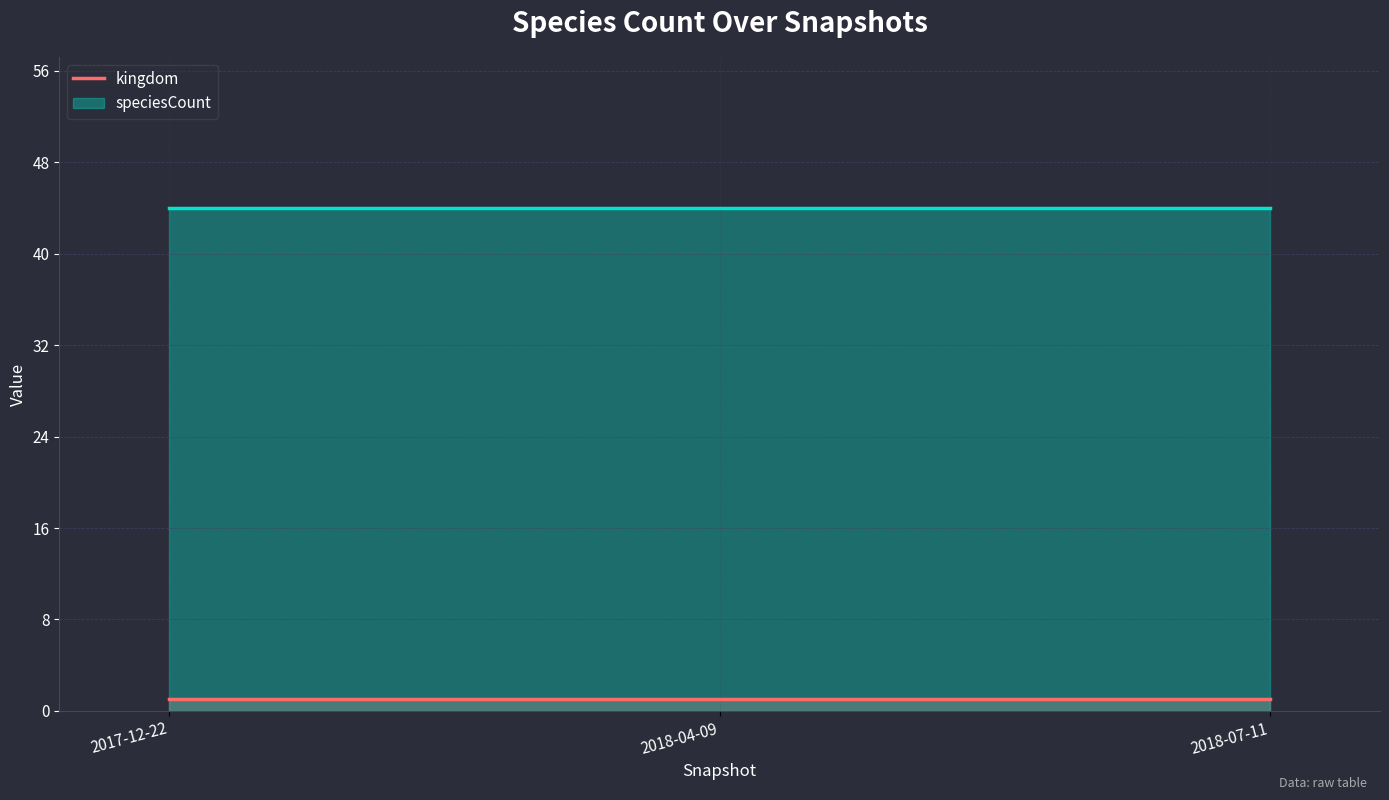

True or false: kingdom has a value of 1 at 2018-04-09.

True